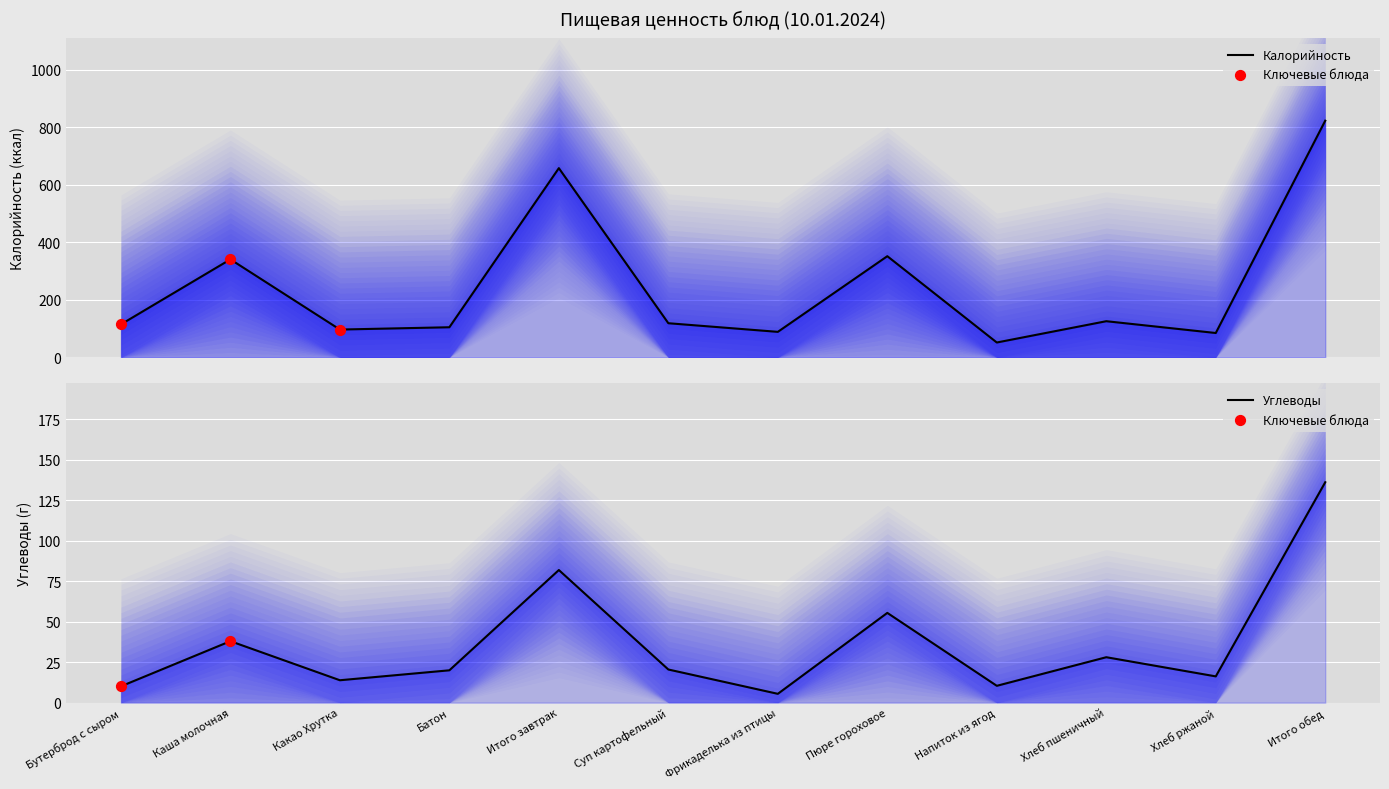

What is the total value across all series at Итого обед?

959.2